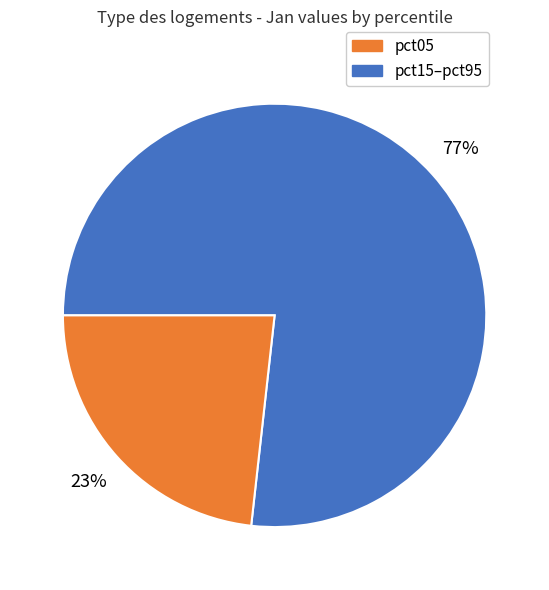

To the nearest percent, what is the difference between the largest and smallest slice percentages?

54%